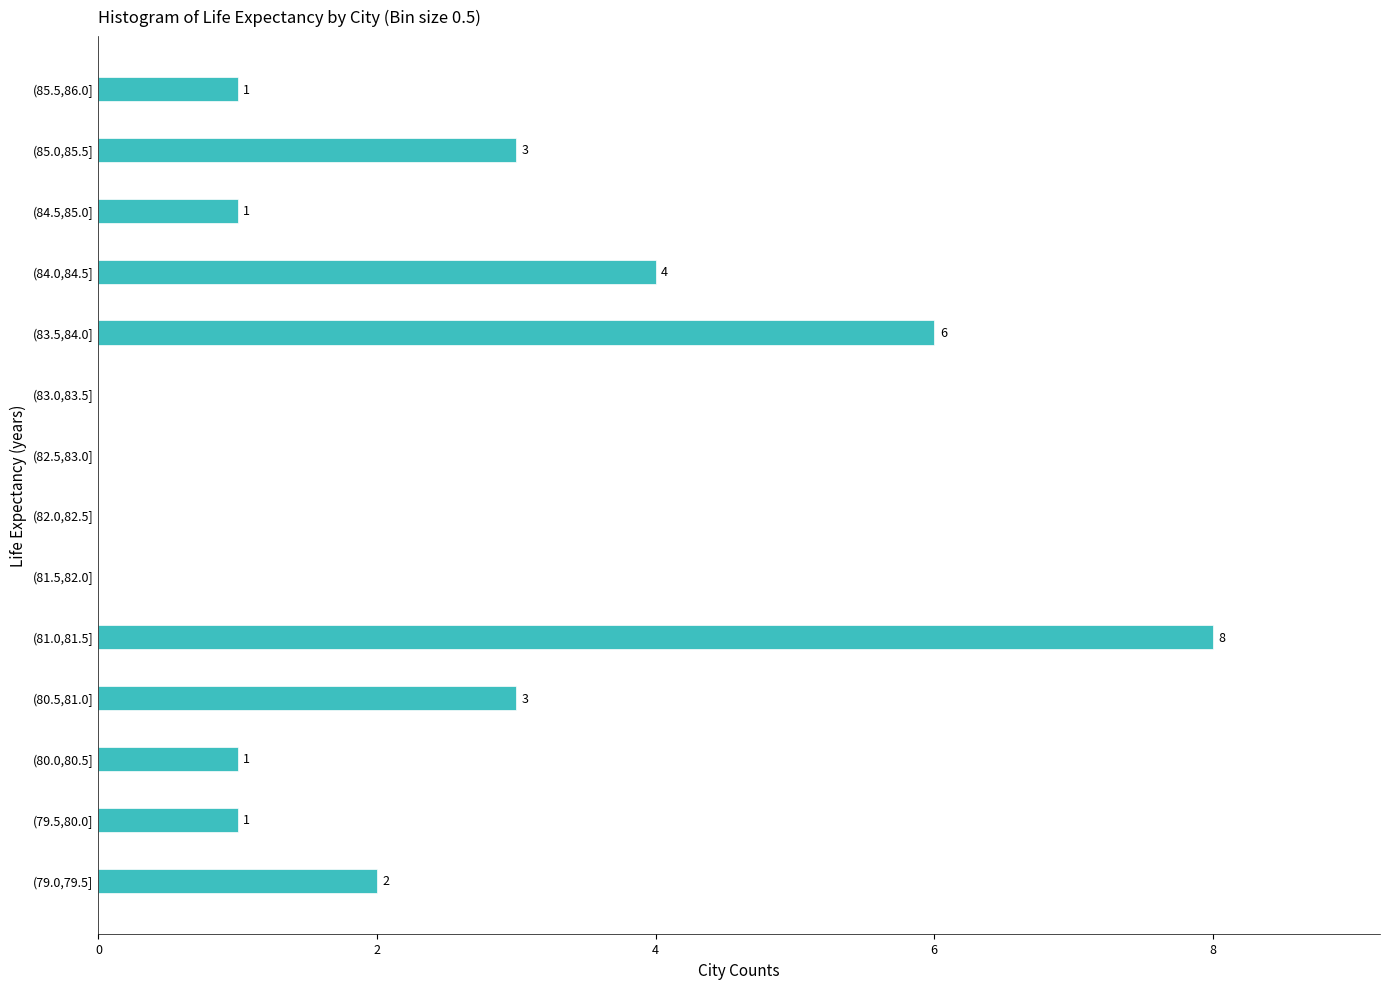

Reading bottom to top, extract all data points from this chart.

(79.0,79.5]=2	(79.5,80.0]=1	(80.0,80.5]=1	(80.5,81.0]=3	(81.0,81.5]=8	(81.5,82.0]=0	(82.0,82.5]=0	(82.5,83.0]=0	(83.0,83.5]=0	(83.5,84.0]=6	(84.0,84.5]=4	(84.5,85.0]=1	(85.0,85.5]=3	(85.5,86.0]=1